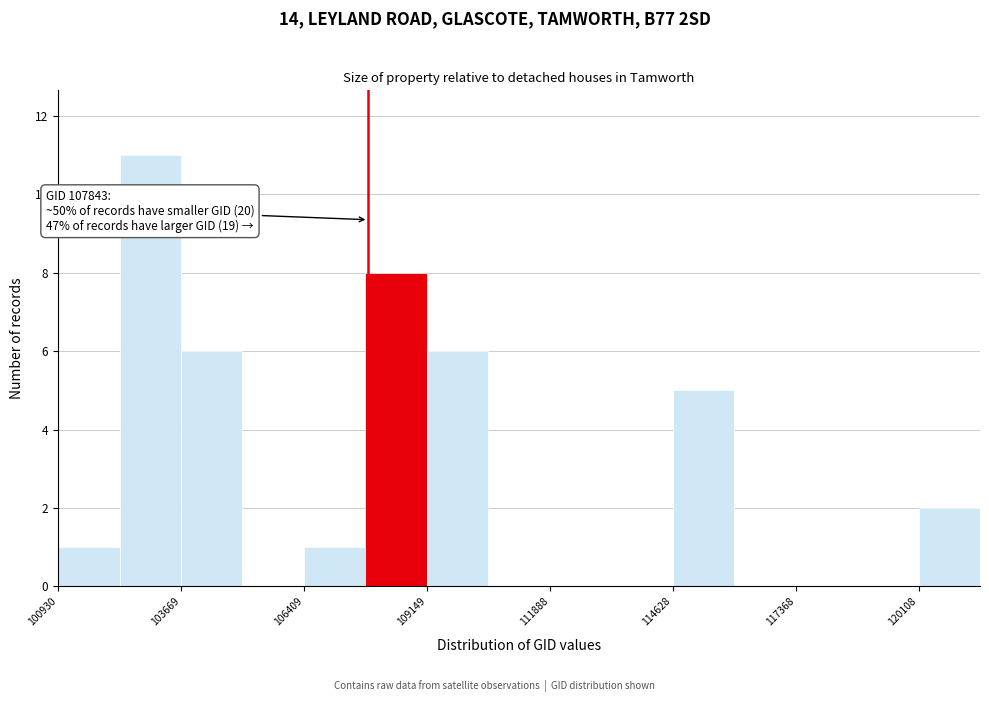

Read against the x-axis, roughly where is the centre of the tallest bar?

103000